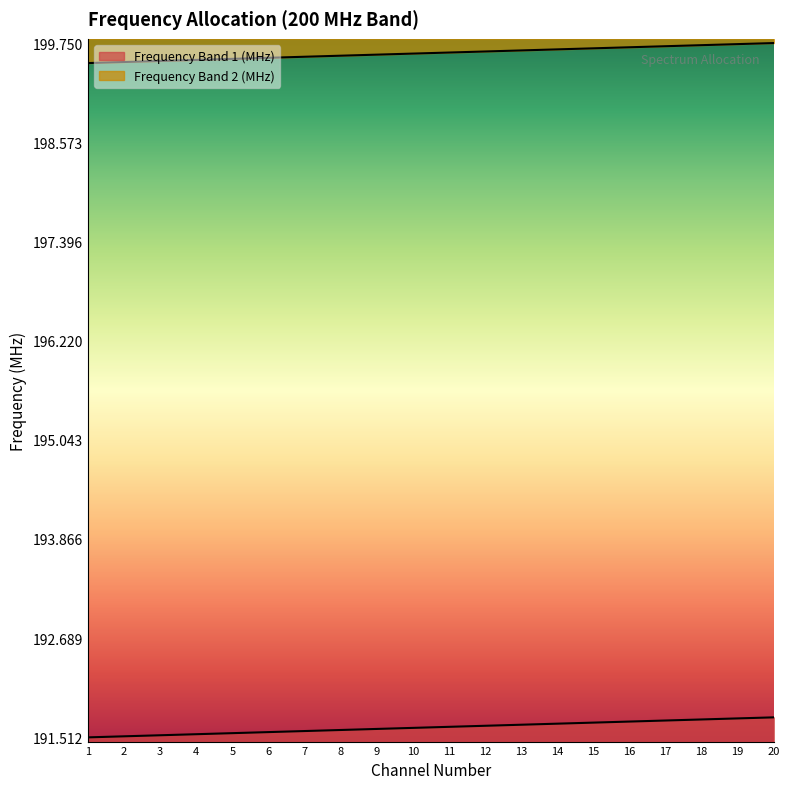

Reading left to right, what are all the values shown in this chart?

Frequency Band 1 (MHz): 1=191.5	2=191.5	3=191.5	4=191.6	5=191.6	6=191.6	7=191.6	8=191.6	9=191.6	10=191.6	11=191.6	12=191.7	13=191.7	14=191.7	15=191.7	16=191.7	17=191.7	18=191.7	19=191.7	20=191.8
Frequency Band 2 (MHz): 1=199.5	2=199.5	3=199.5	4=199.6	5=199.6	6=199.6	7=199.6	8=199.6	9=199.6	10=199.6	11=199.6	12=199.7	13=199.7	14=199.7	15=199.7	16=199.7	17=199.7	18=199.7	19=199.7	20=199.8